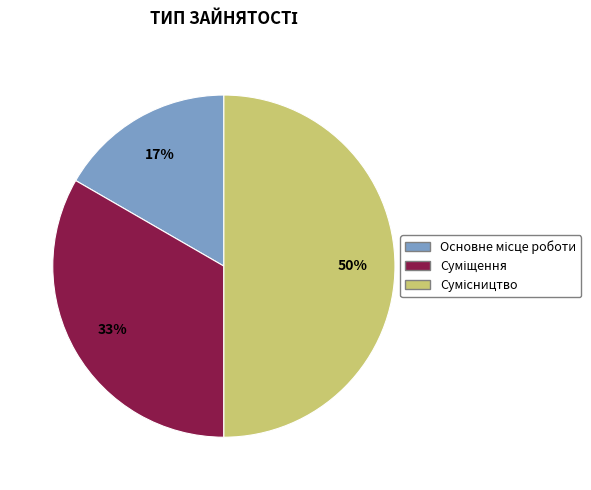

To the nearest percent, what is the average slice percentage?

33%